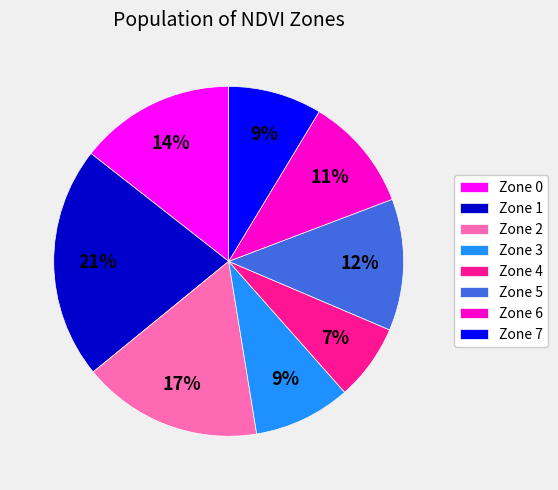

What is the ratio of the value at Zone 6 to the value at Zone 1?

0.5